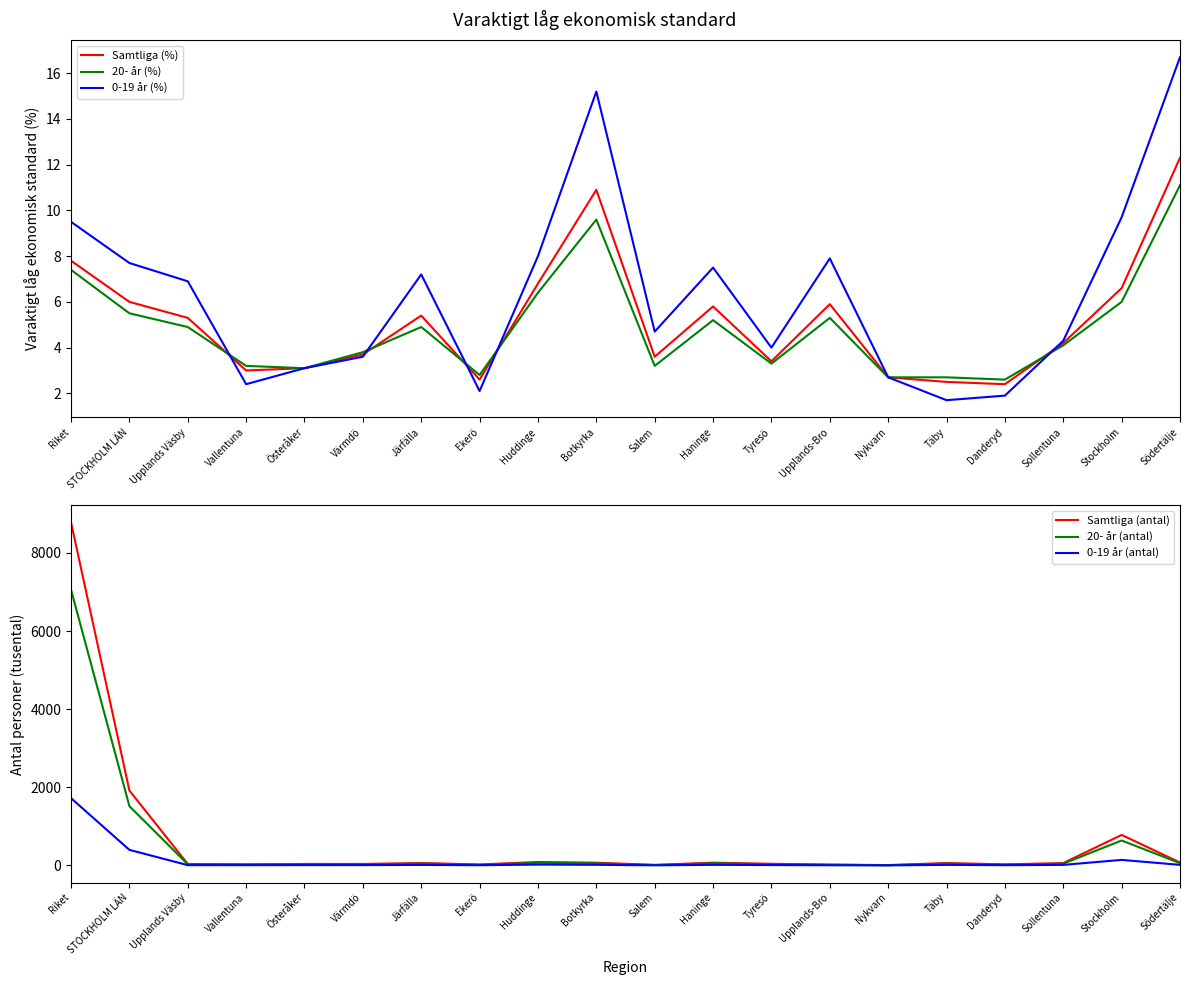

Between Stockholm and Upplands Väsby, which is larger?

Stockholm